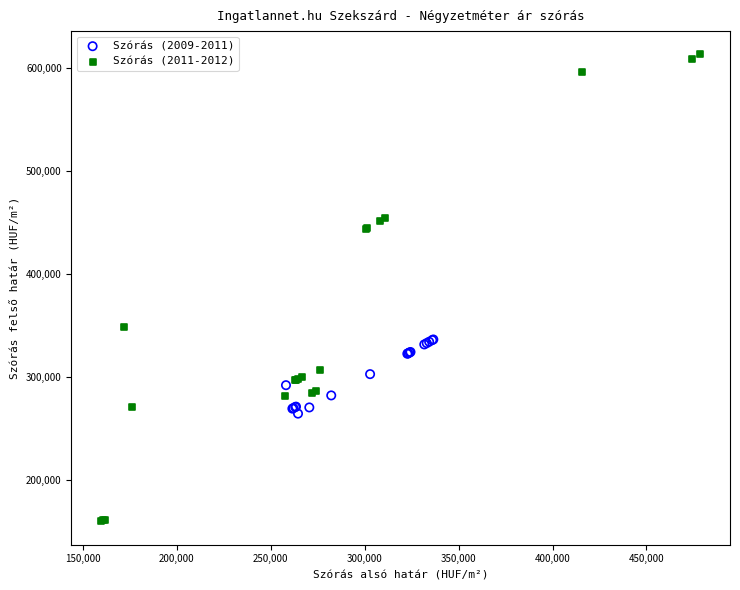

Which series reaches the maximum Y coordinate?

Szórás (2011-2012)